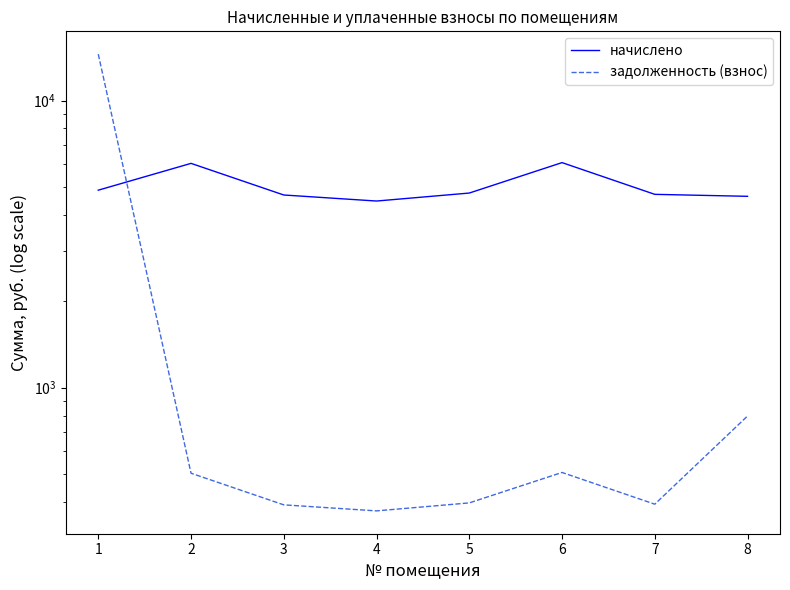

Which series has the largest total across all categories?

начислено